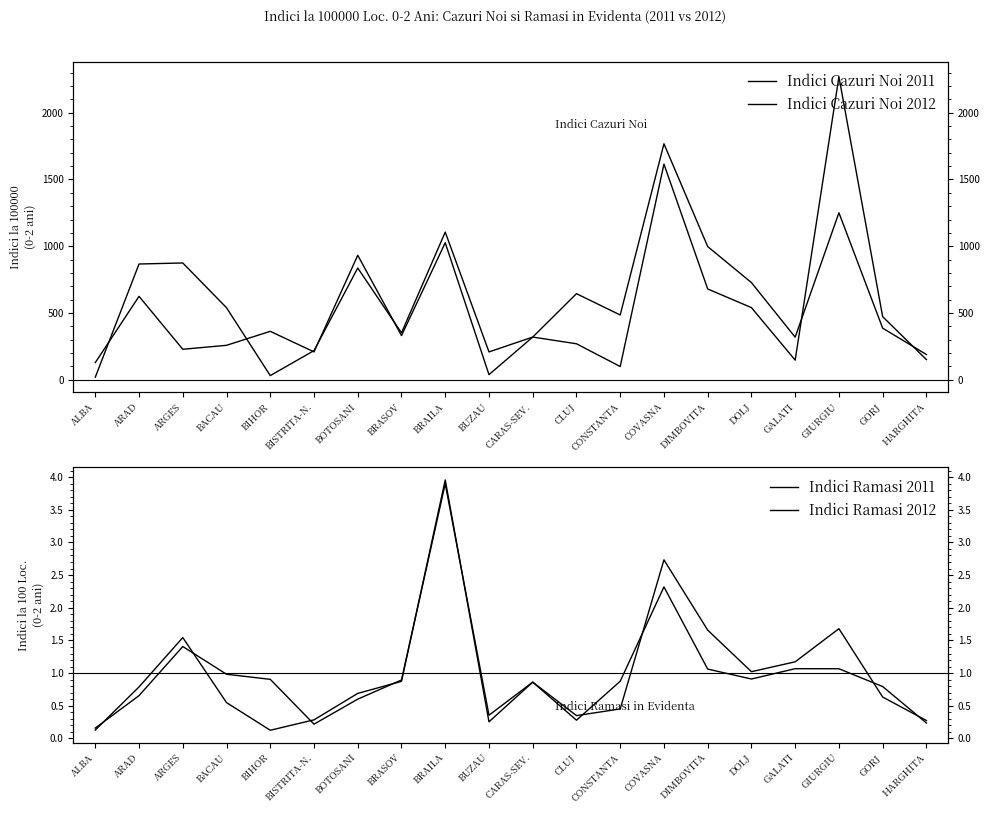

Between which two adjacent categories do Indici Cazuri Noi 2011 and Indici Cazuri Noi 2012 first intersect?

ALBA and ARAD